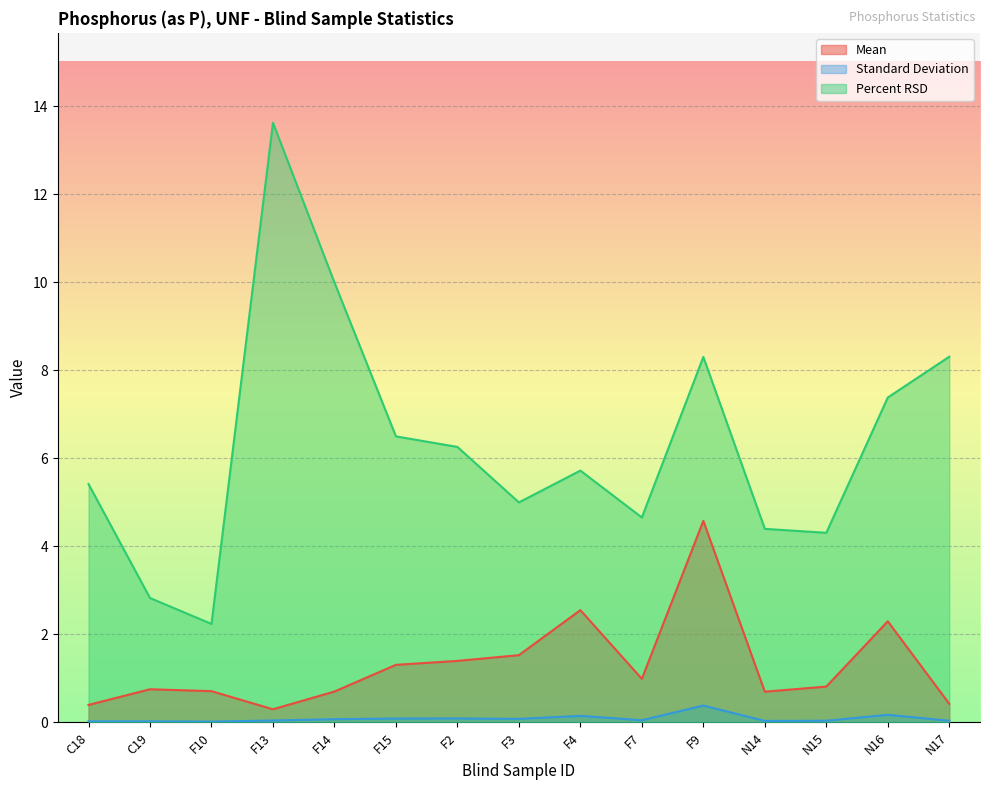

What are all the series names shown in the legend?

Mean, Standard Deviation, Percent RSD